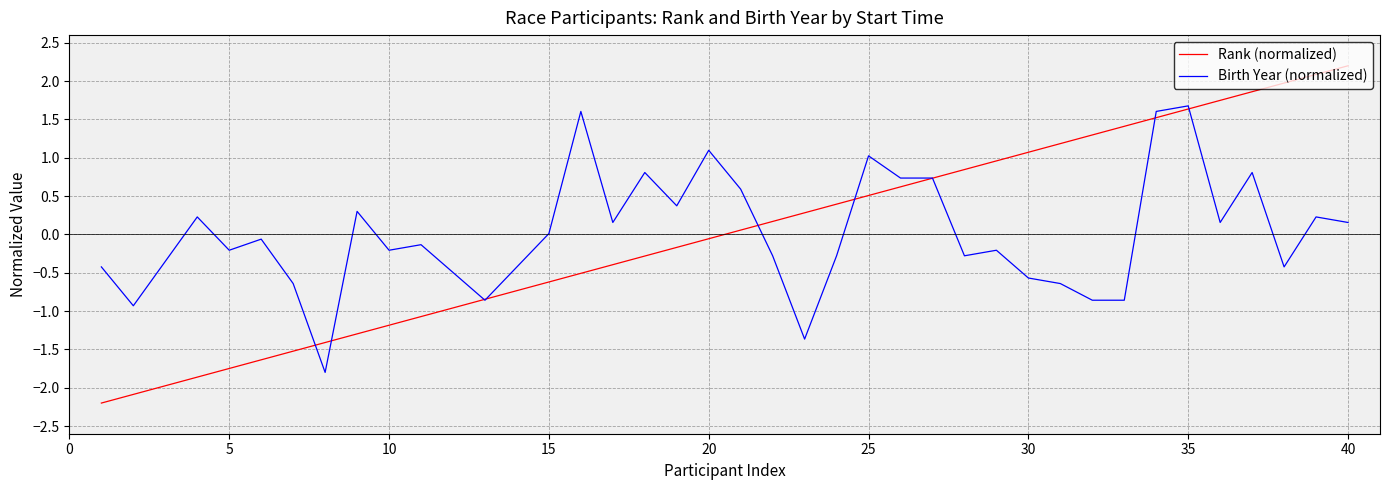

What is the greatest value displayed?

2.2